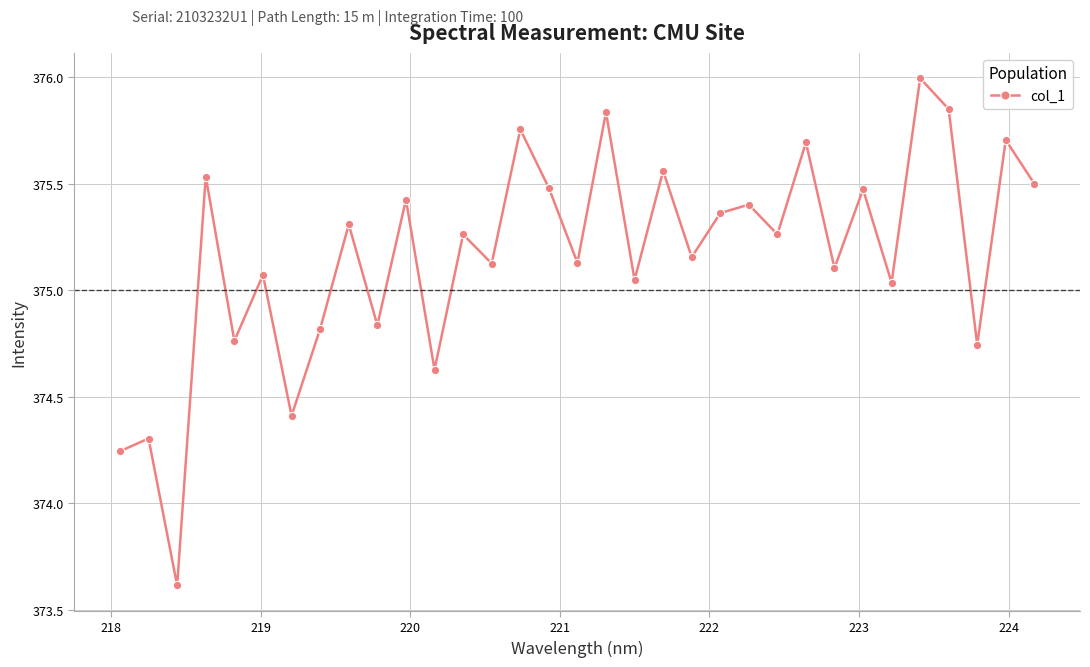

What is the difference between the maximum and minimum values?

2.4